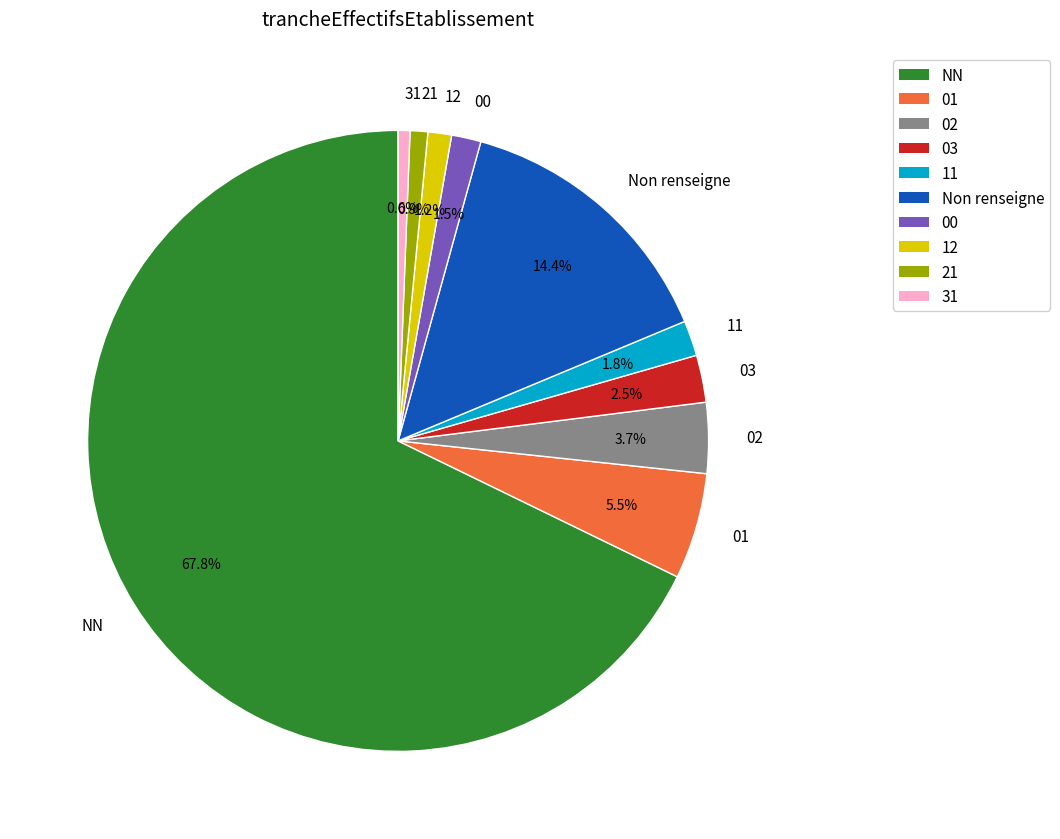

Is the sum of 12 and 02 greater than half?

No